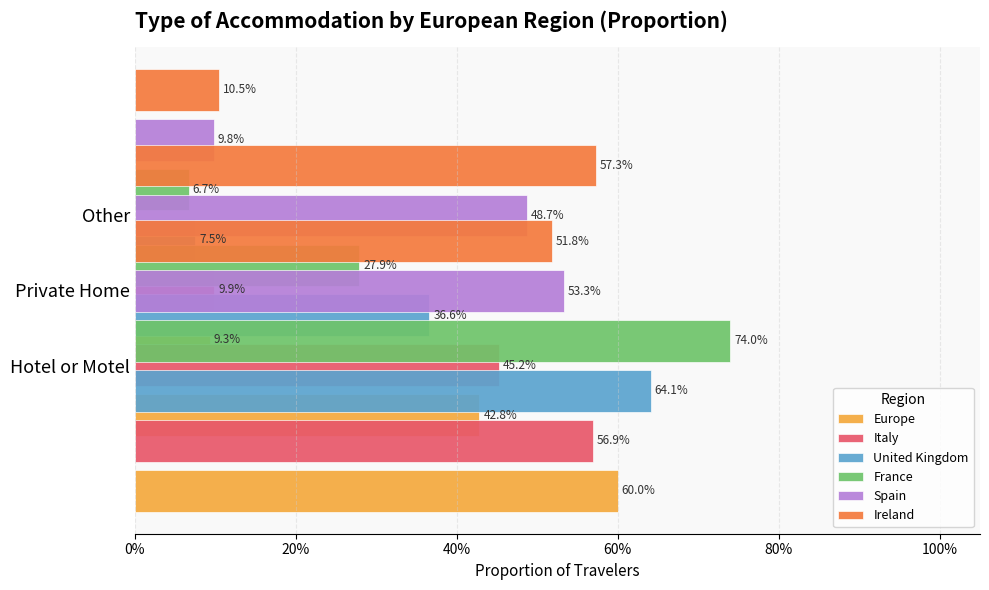

What is the difference between the maximum and minimum values in the Ireland series?

0.5